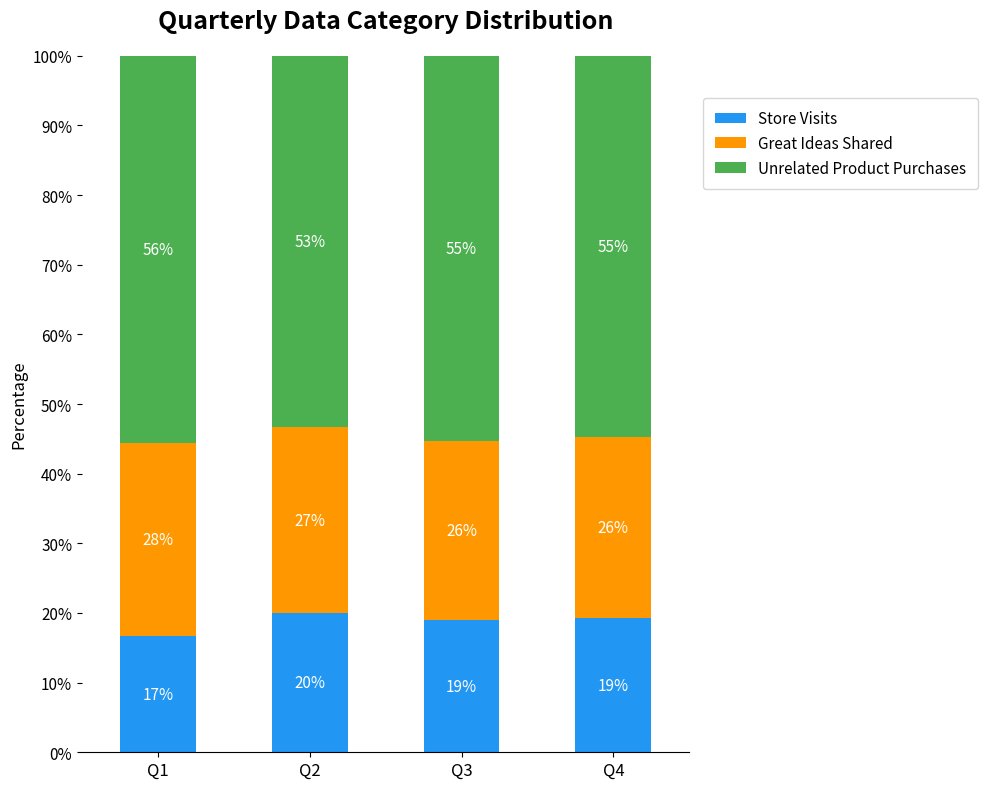

Is it true that Store Visits equals 4.9 at Q4?

False